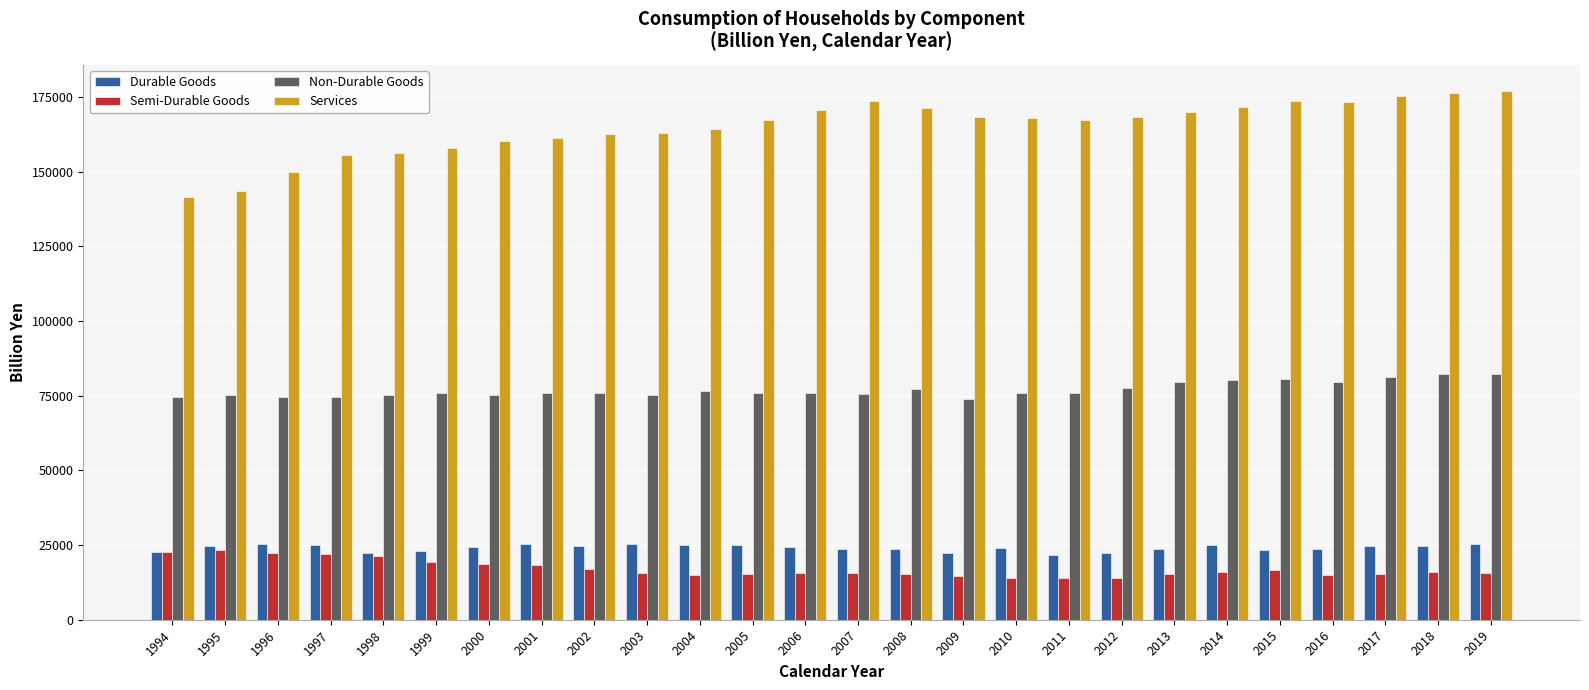

What is the difference between the Services values at 2012 and 2002?

5717.3